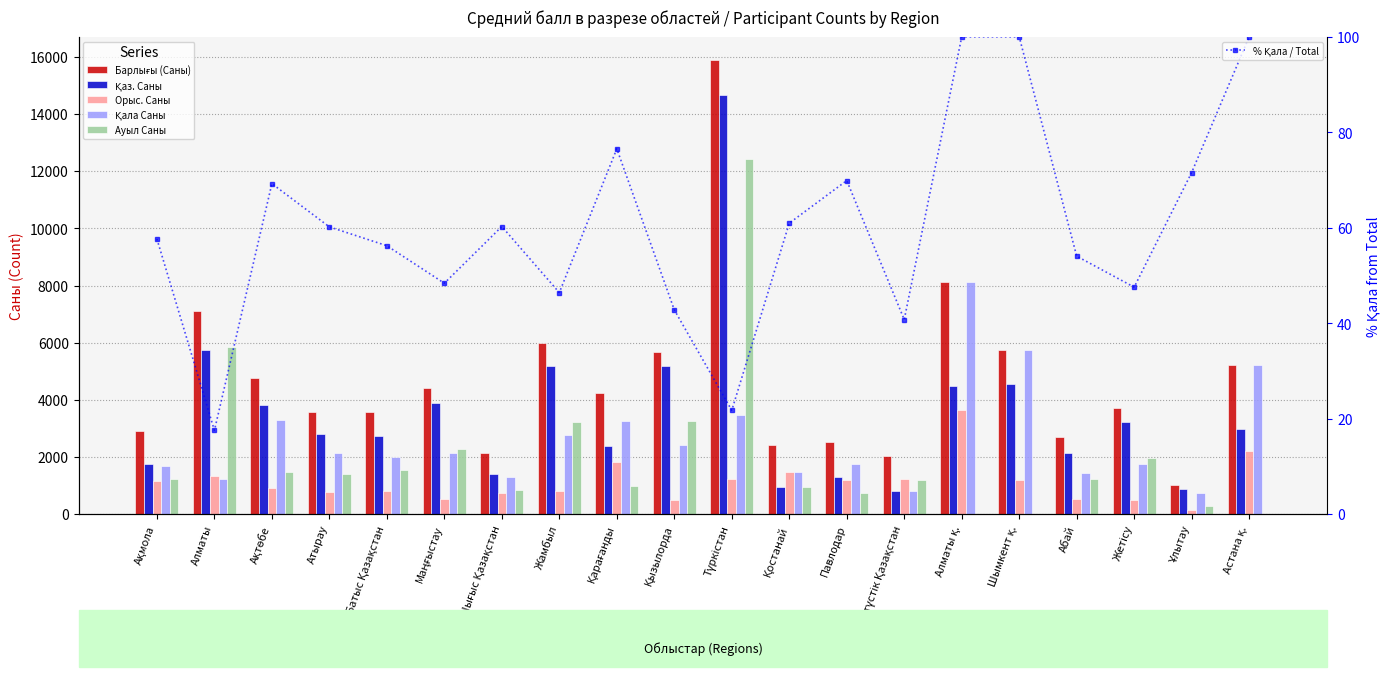

Which series has the largest total across all categories?

Барлығы (Саны)